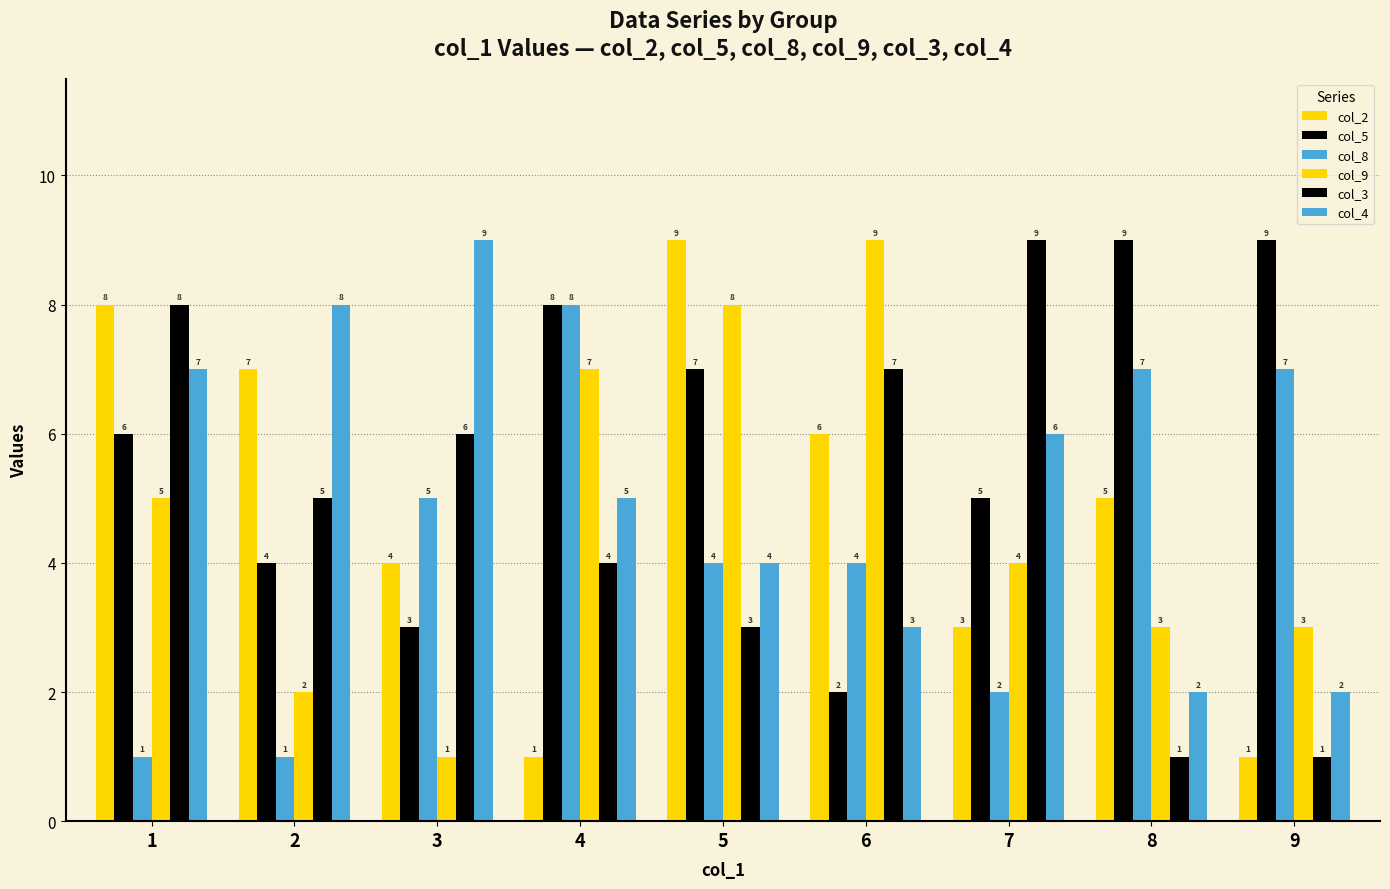

How many groups of bars are there?

9